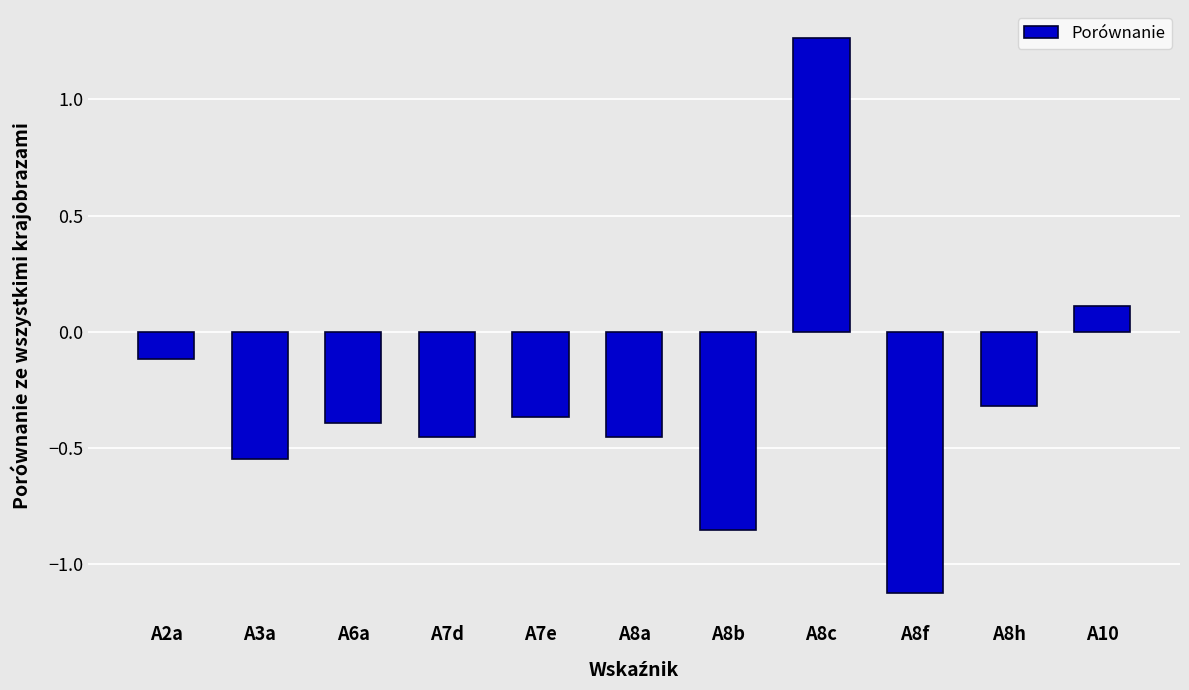

Which category has the lowest value across all series?

A8f